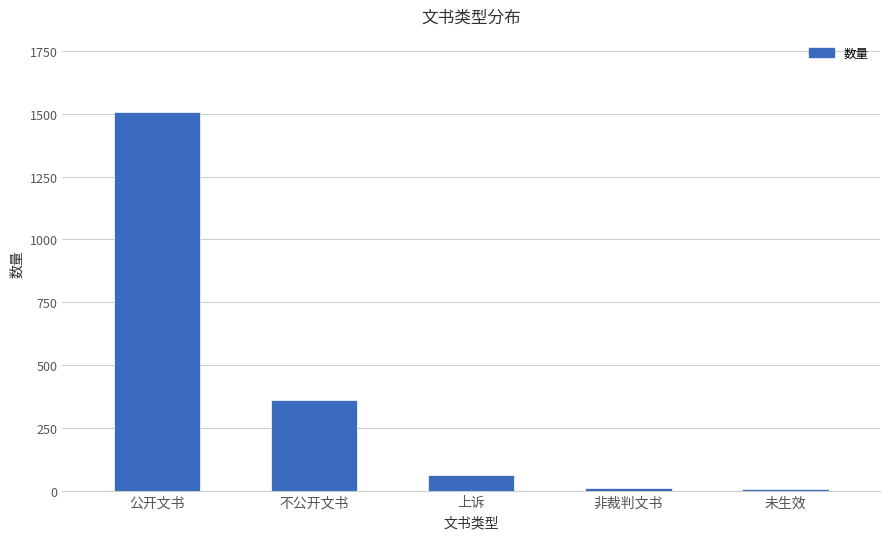

Are the bars grouped side by side (vs. stacked)?

No